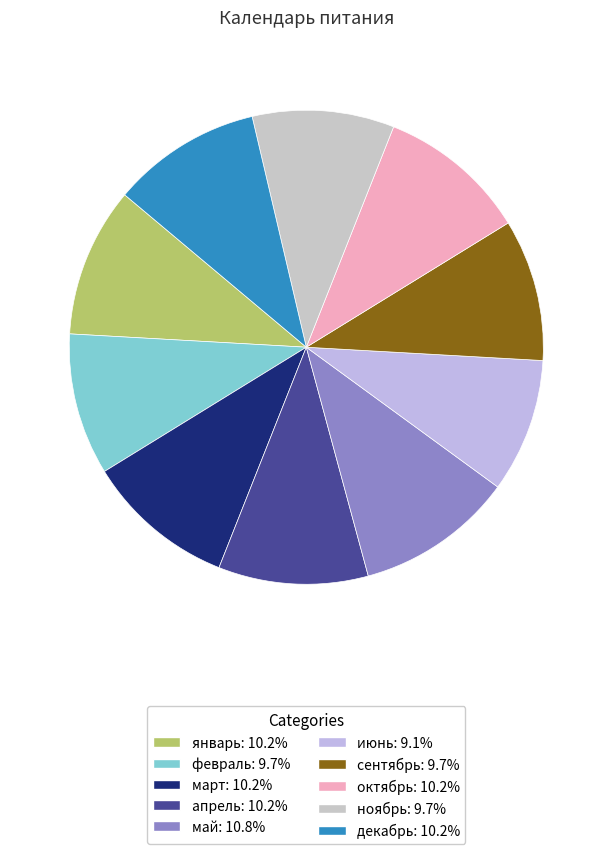

Count the number of slices in the pie.

10